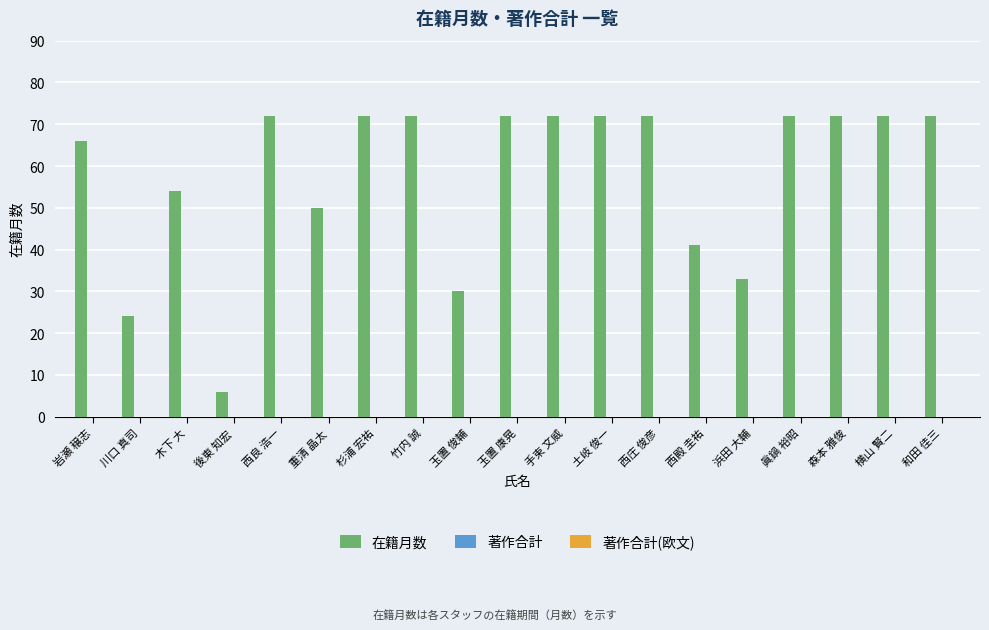

What is the greatest value displayed?

72